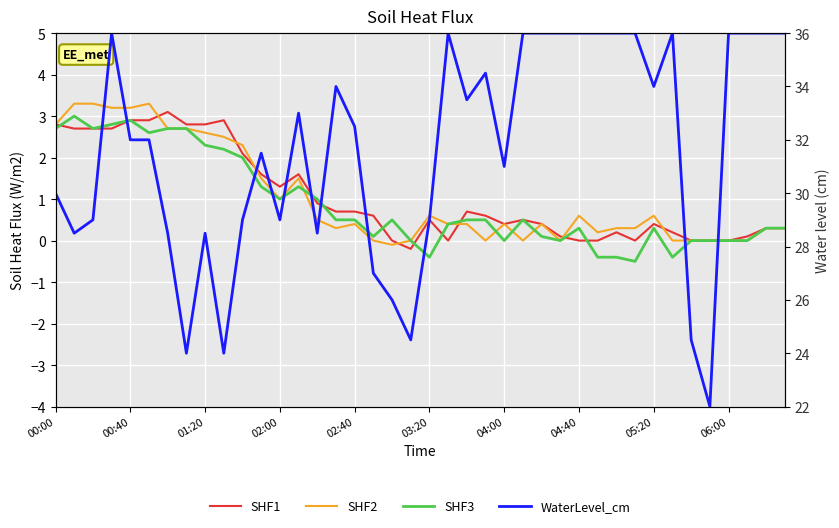

True or false: WaterLevel_cm and SHF1 cross at least once.

False